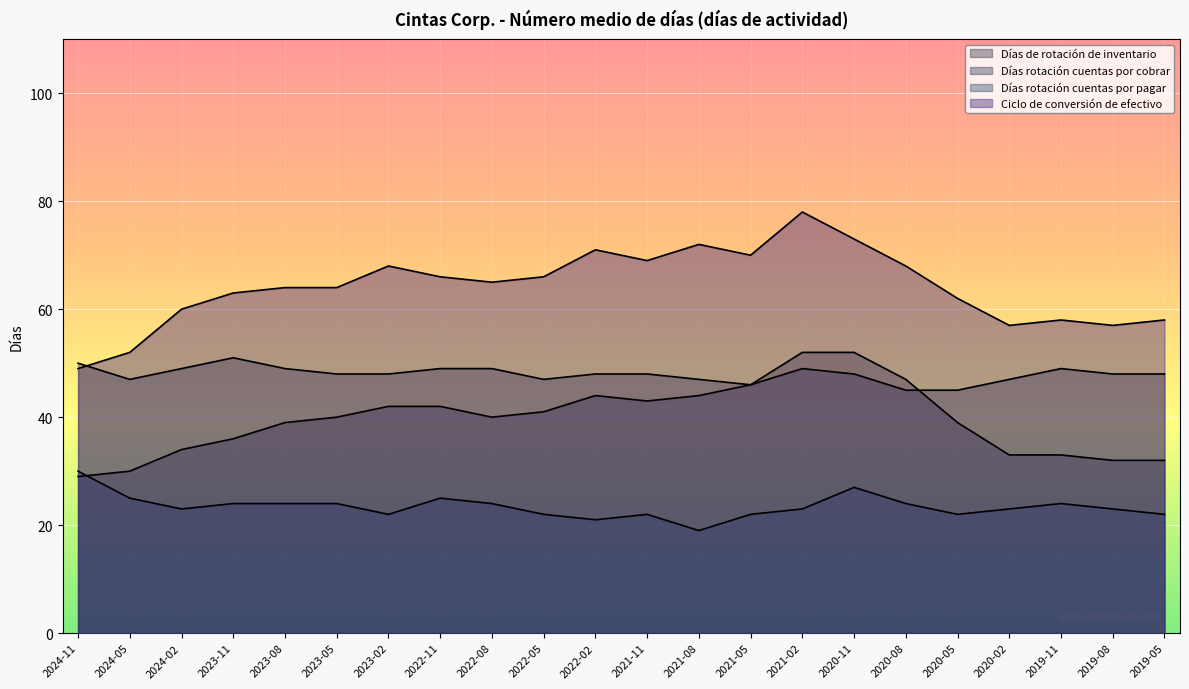

What is the average value of the Días rotación cuentas por pagar series?

23